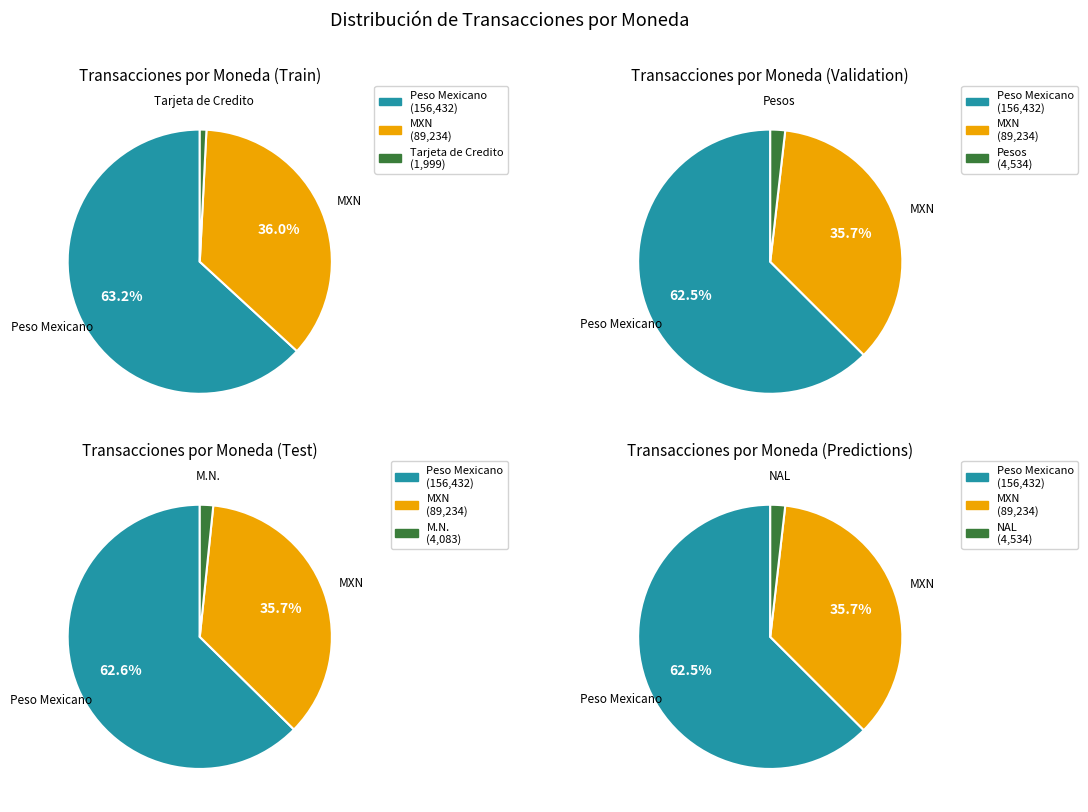

What portion of the pie excludes M.N.?

98.4%